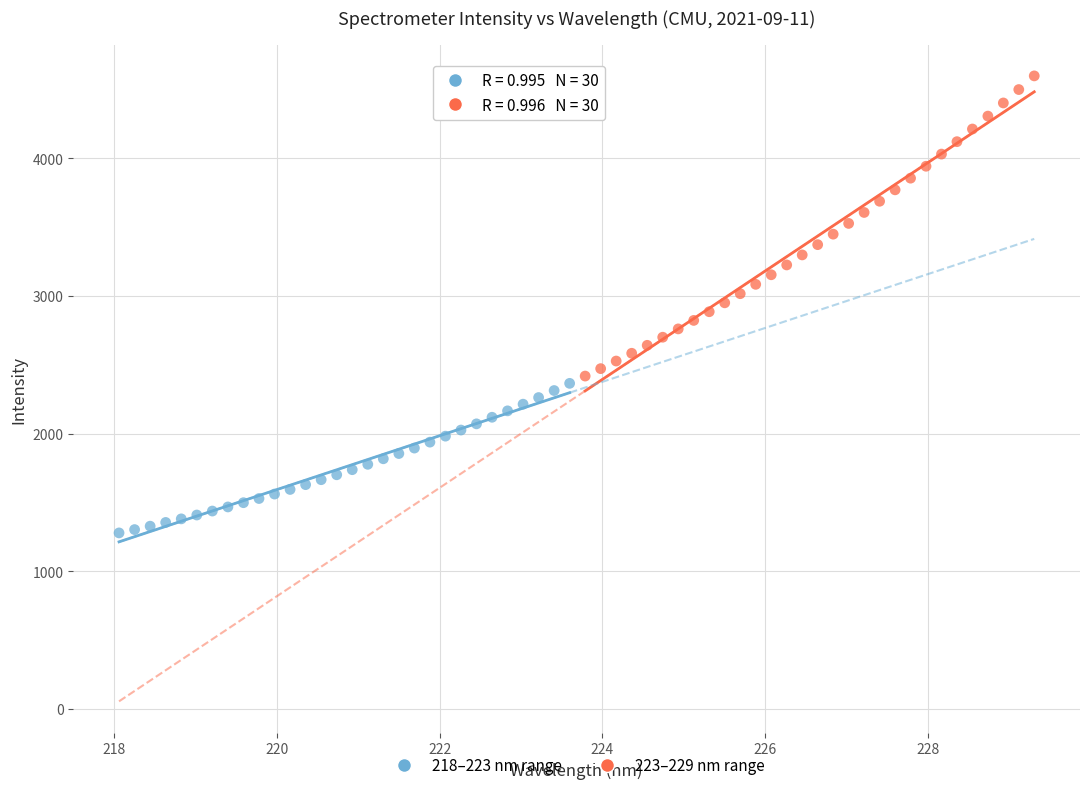

Which series reaches the maximum Y coordinate?

223–229 nm range